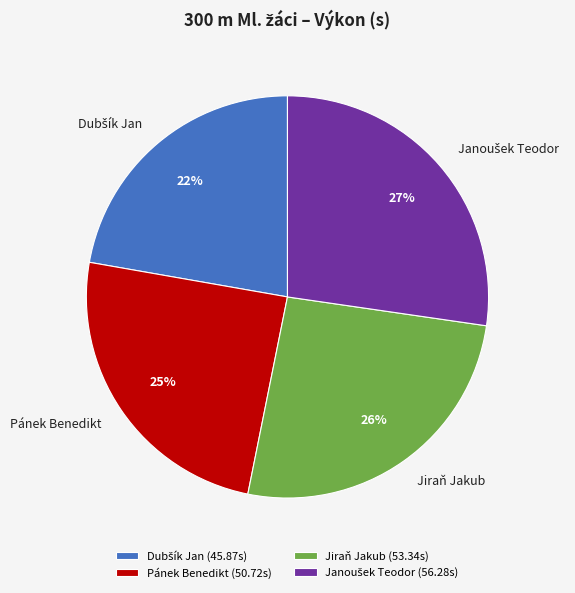

To the nearest percent, what percentage of the pie is Jiraň Jakub?

26%